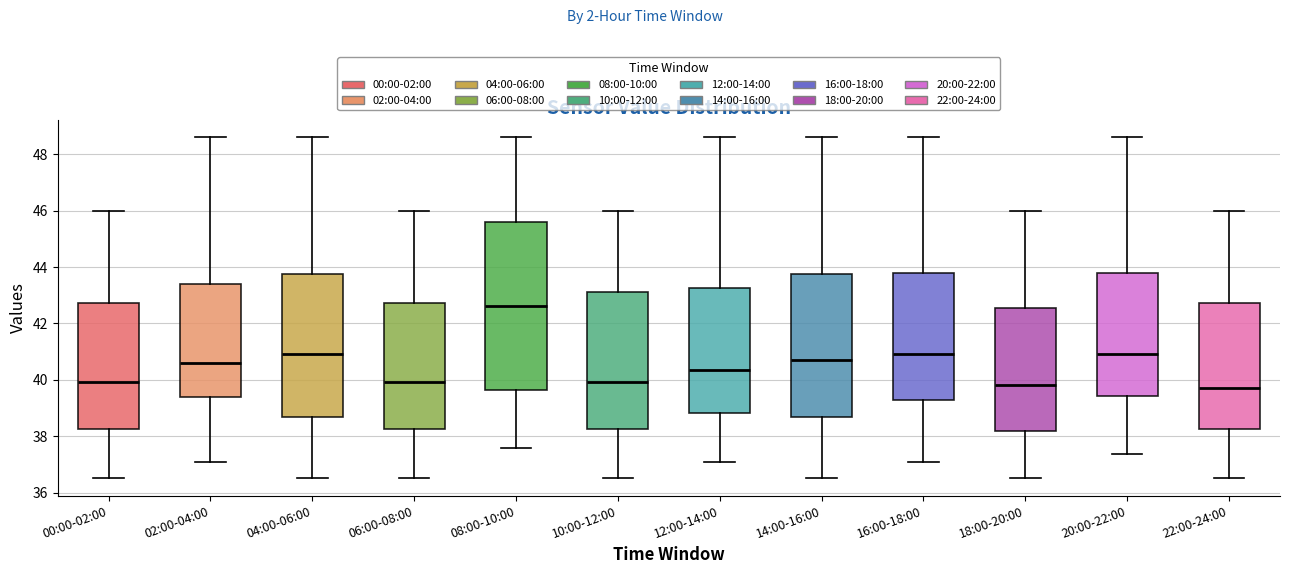

Reading left to right, transcribe this box plot: for each box, give where its median line is, the range the box spans, and where its two whiskers end, as read against the y-axis. The values are not printed on the chart, so give them approximately, as read against the axis.

00:00-02:00: median 40.0, box 38.2 to 42.8, whiskers 36.6 to 46.0
02:00-04:00: median 40.6, box 39.4 to 43.4, whiskers 37.0 to 48.6
04:00-06:00: median 41.0, box 38.6 to 43.8, whiskers 36.6 to 48.6
06:00-08:00: median 40.0, box 38.2 to 42.8, whiskers 36.6 to 46.0
08:00-10:00: median 42.6, box 39.6 to 45.6, whiskers 37.6 to 48.6
10:00-12:00: median 40.0, box 38.2 to 43.2, whiskers 36.6 to 46.0
12:00-14:00: median 40.4, box 38.8 to 43.2, whiskers 37.0 to 48.6
14:00-16:00: median 40.8, box 38.6 to 43.8, whiskers 36.6 to 48.6
16:00-18:00: median 41.0, box 39.2 to 43.8, whiskers 37.0 to 48.6
18:00-20:00: median 39.8, box 38.2 to 42.6, whiskers 36.6 to 46.0
20:00-22:00: median 41.0, box 39.4 to 43.8, whiskers 37.4 to 48.6
22:00-24:00: median 39.8, box 38.2 to 42.8, whiskers 36.6 to 46.0